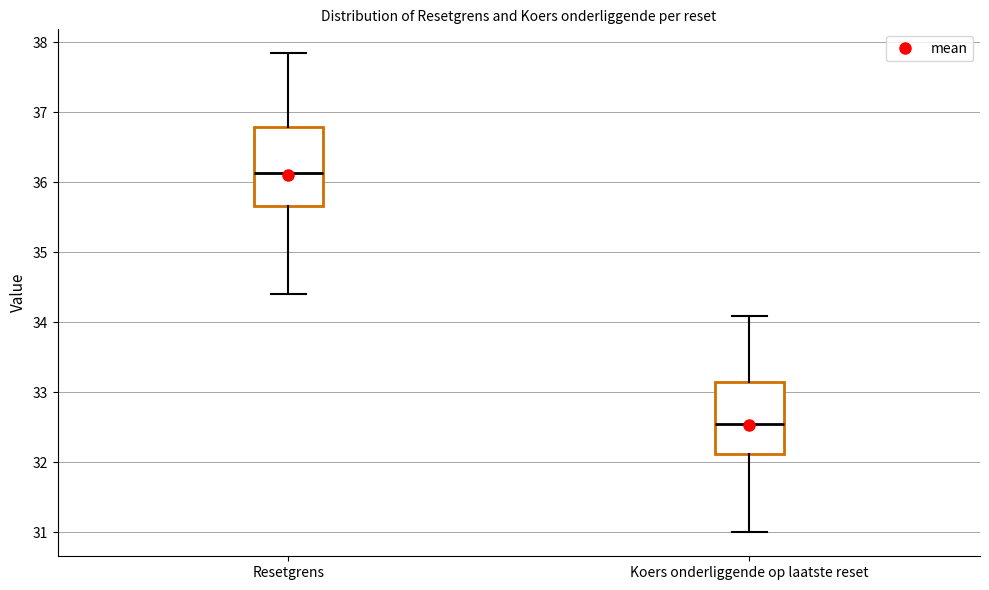

Reading left to right, read every box against the y-axis: the position of its median line, the range the box covers, and the ends of its whiskers. The values are not printed on the chart, so give them approximately, as read against the axis.

Resetgrens: median 36.1, box 35.7 to 36.8, whiskers 34.4 to 37.8
Koers onderliggende op laatste reset: median 32.6, box 32.1 to 33.1, whiskers 31.0 to 34.1